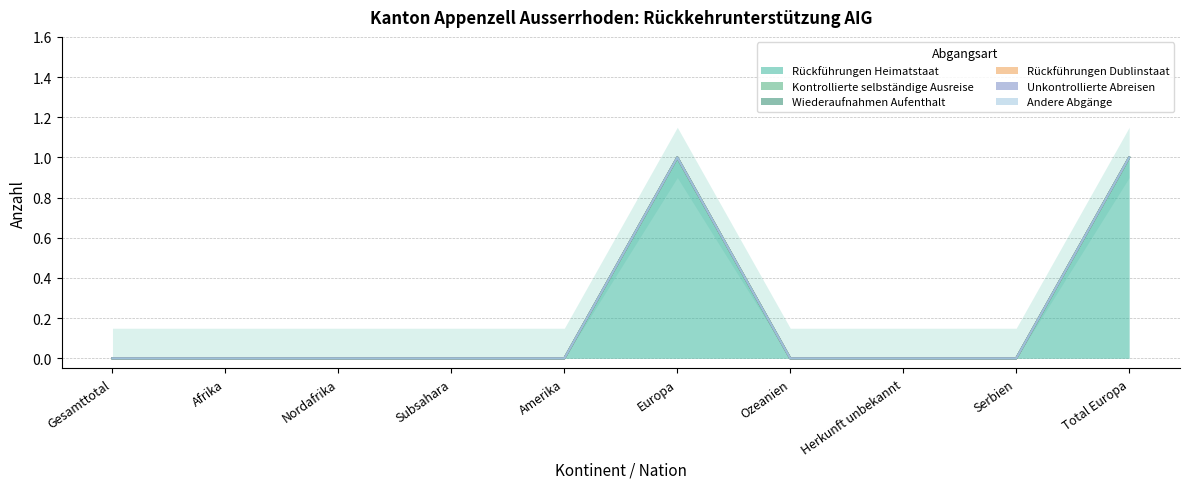

True or false: Wiederaufnahmen Aufenthalt and Unkontrollierte Abreisen cross at least once.

False